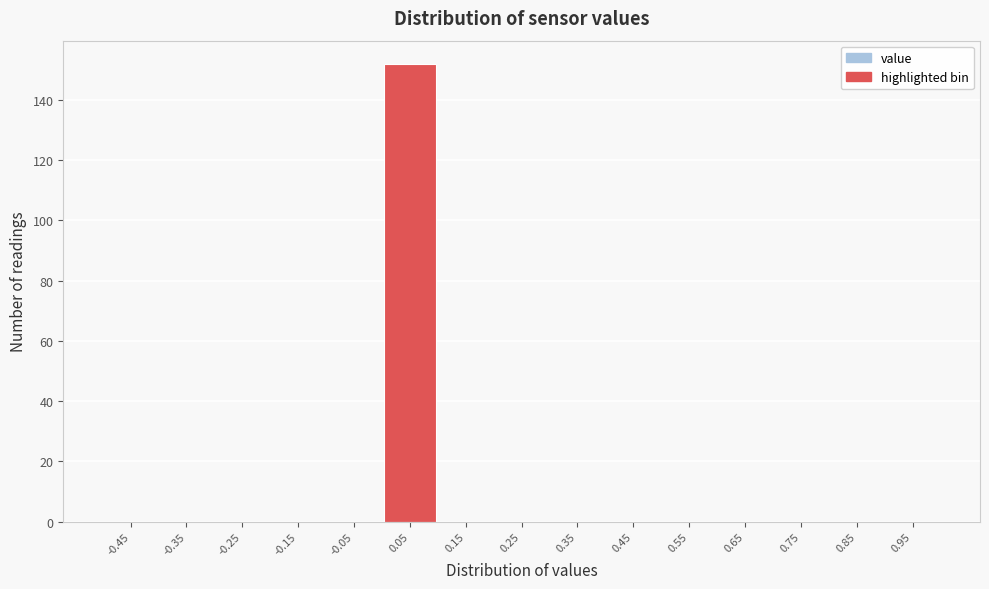

Reading left to right, transcribe this chart: for each bar, give the range it covers on the x-axis and its height. The values are not printed on the chart, so give them approximately, as read against the axis.

-0.5 to -0.4: 0
-0.4 to -0.3: 0
-0.3 to -0.2: 0
-0.2 to -0.1: 0
-0.1 to 0.0: 0
0.0 to 0.1: 152
0.1 to 0.2: 0
0.2 to 0.3: 0
0.3 to 0.4: 0
0.4 to 0.5: 0
0.5 to 0.6: 0
0.6 to 0.7: 0
0.7 to 0.8: 0
0.8 to 0.9: 0
0.9 to 1.0: 0